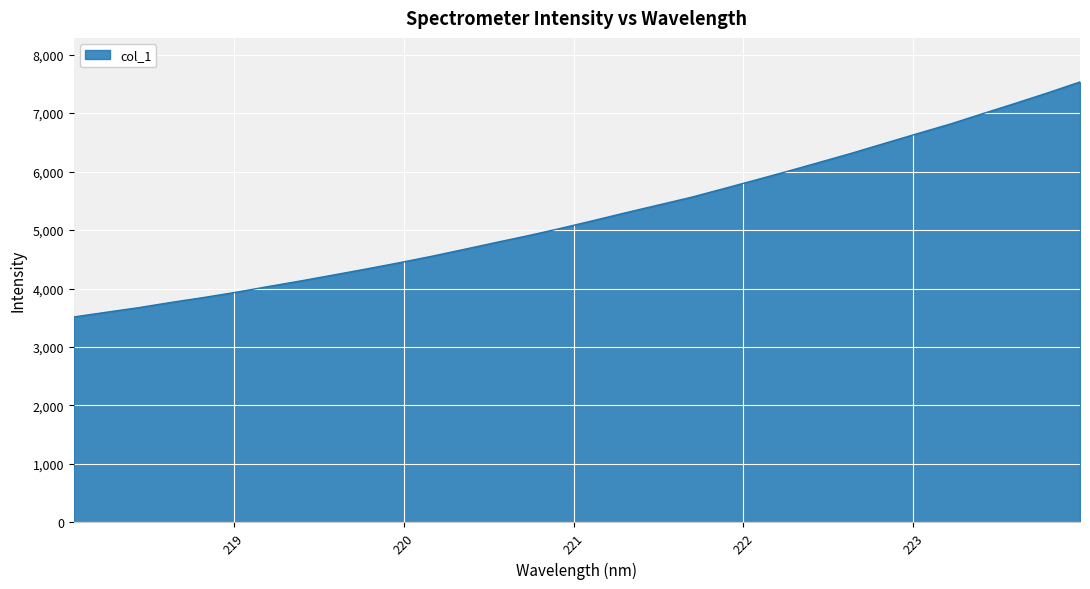

How many lines are shown in the chart?

1